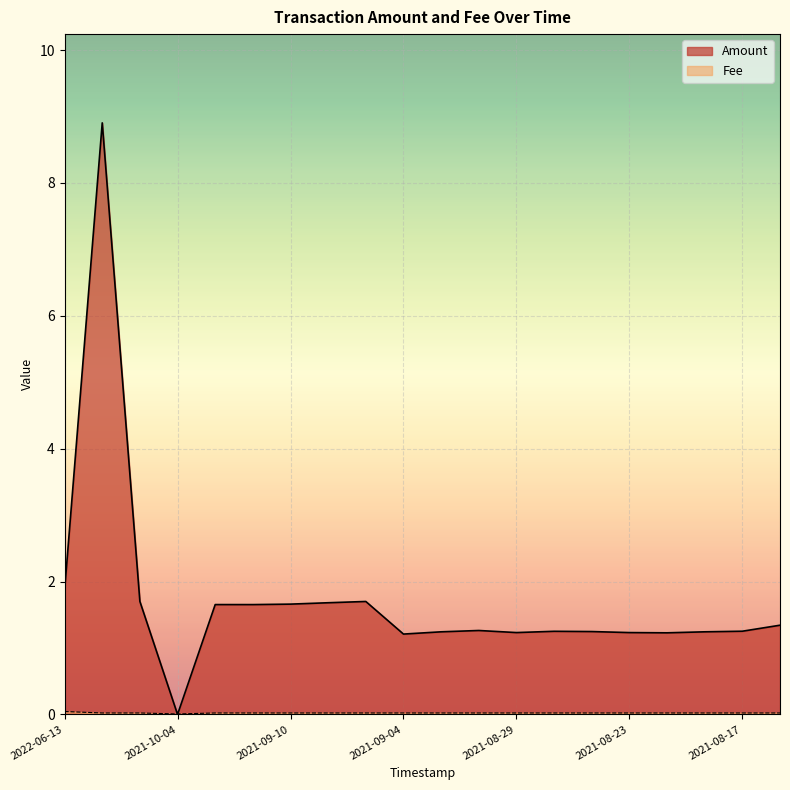

What is the label of the 3rd point from the right?

2021-08-19